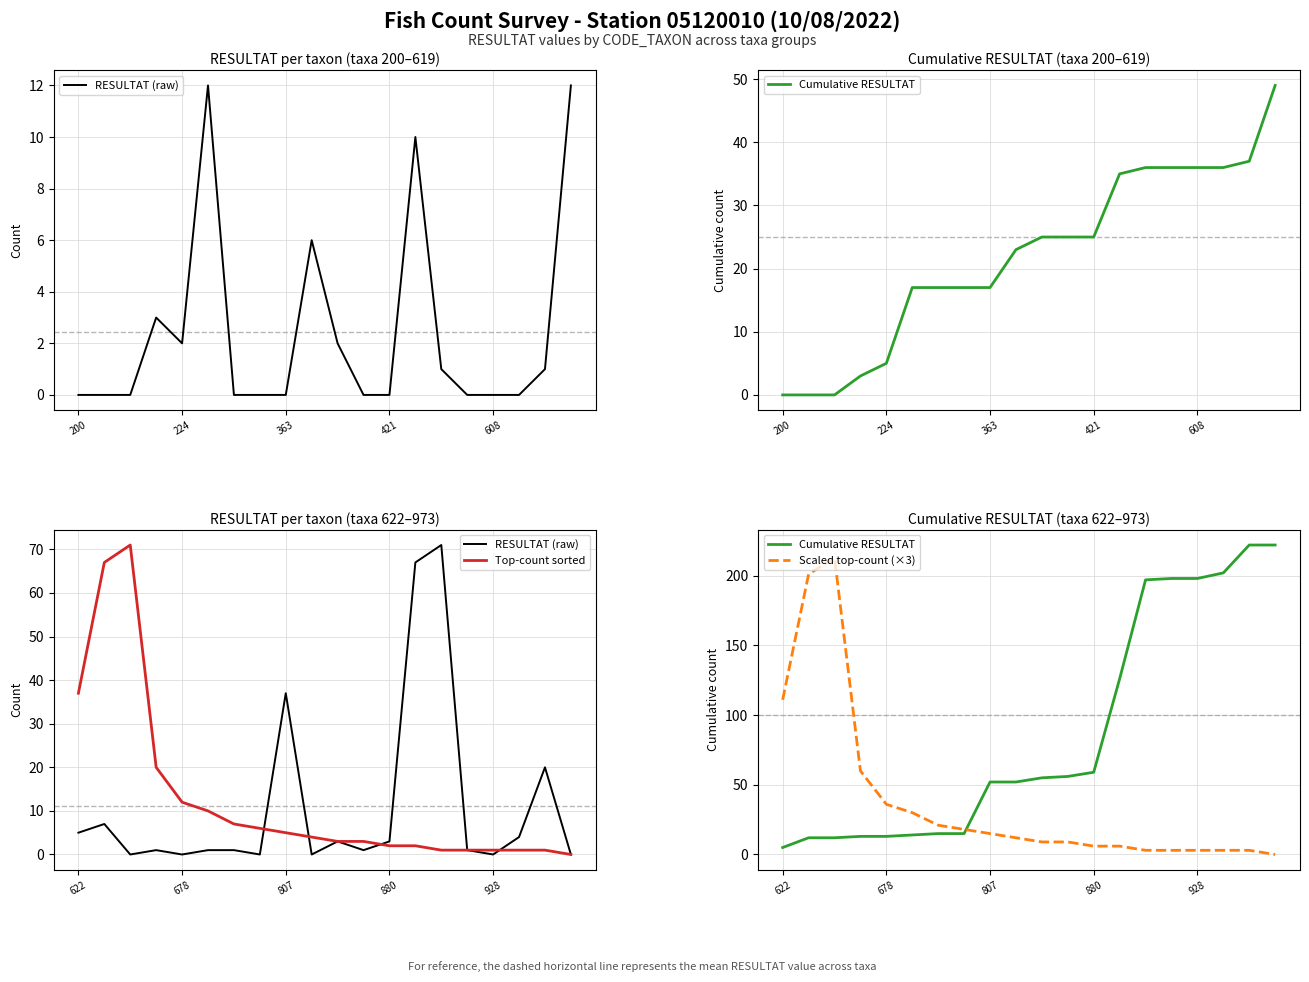

What is the approximate value of Top-count sorted at 9, to the nearest 5?

5